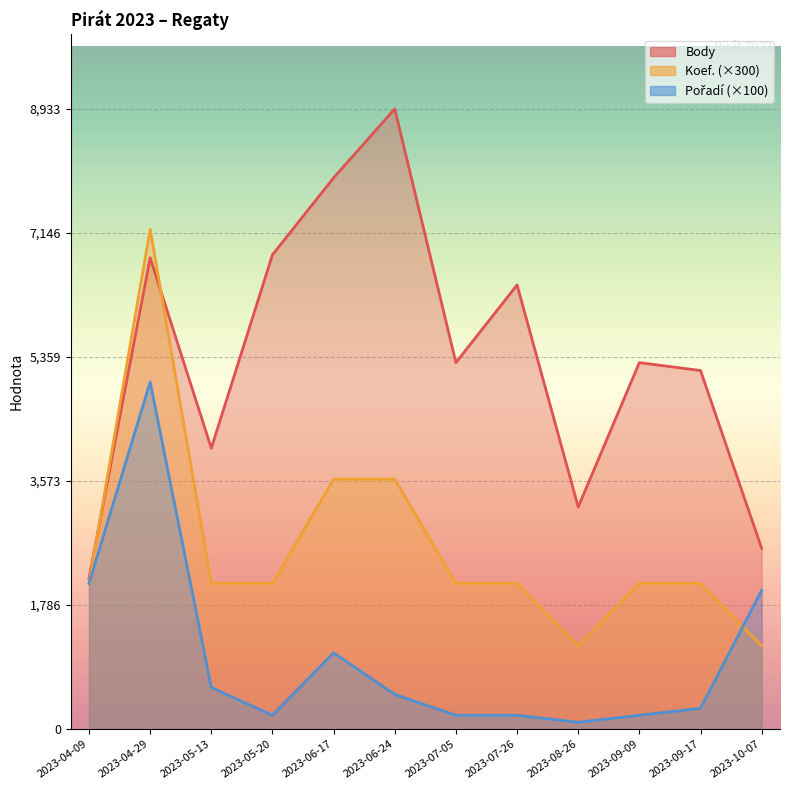

Which has a higher value, 2023-09-09 or 2023-06-24?

2023-06-24